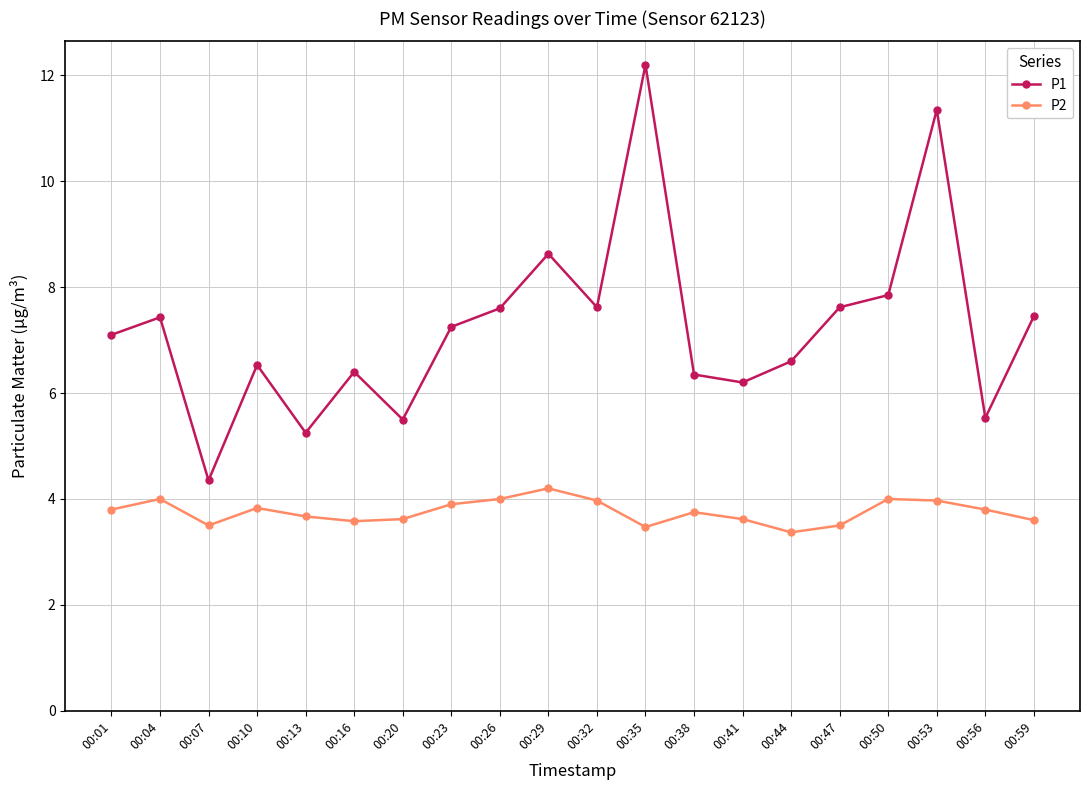

Is the value of P1 at 00:26 greater than the value of P2 at 00:16?

Yes